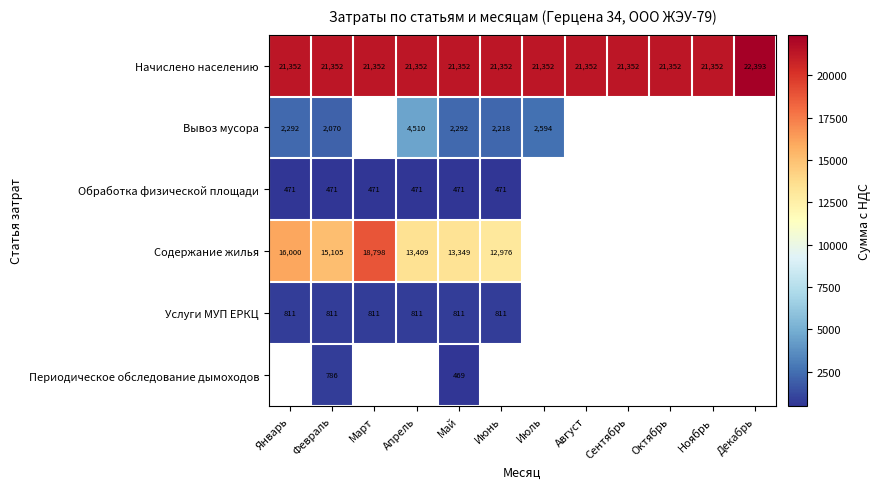

Count the number of data series in this chart.

6